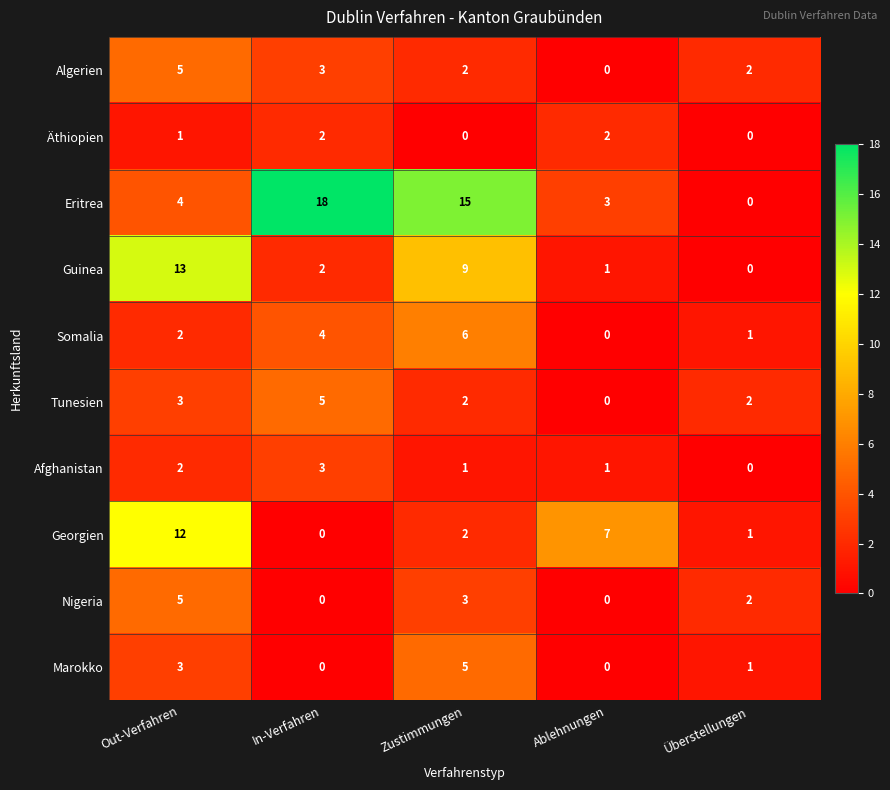

What is the sum of all Somalia values?

13